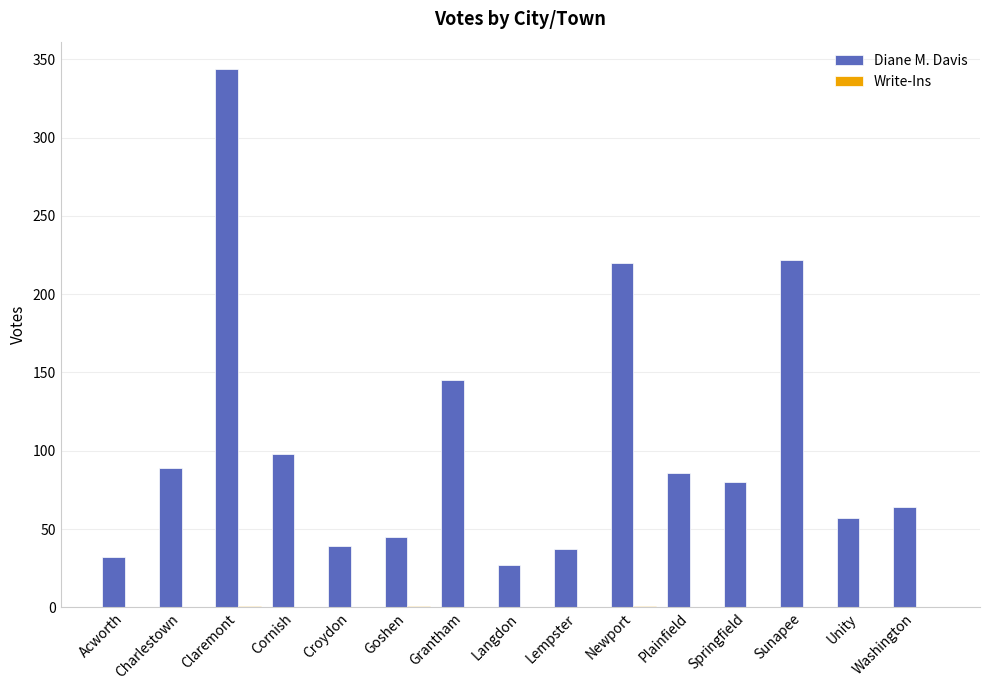

Does the chart contain stacked bars?

No